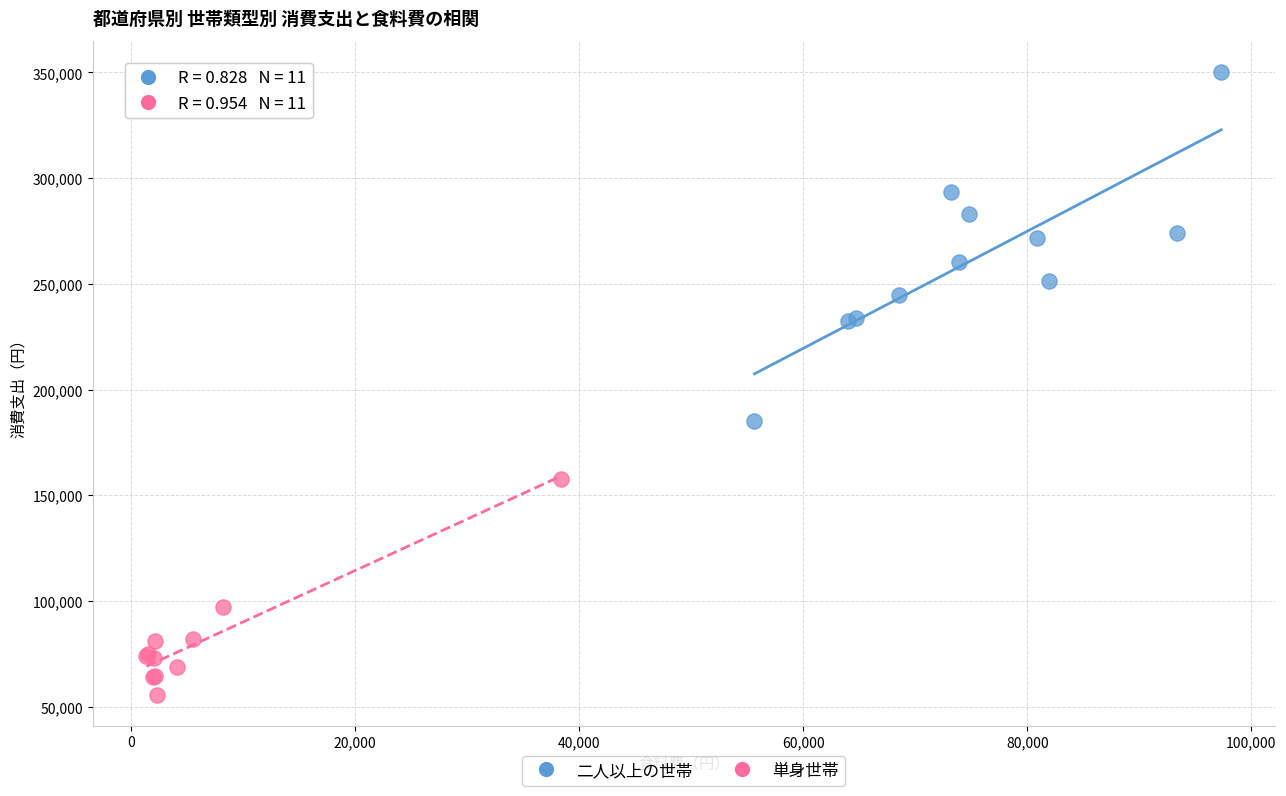

Which series contains the lowest Y value?

単身世帯